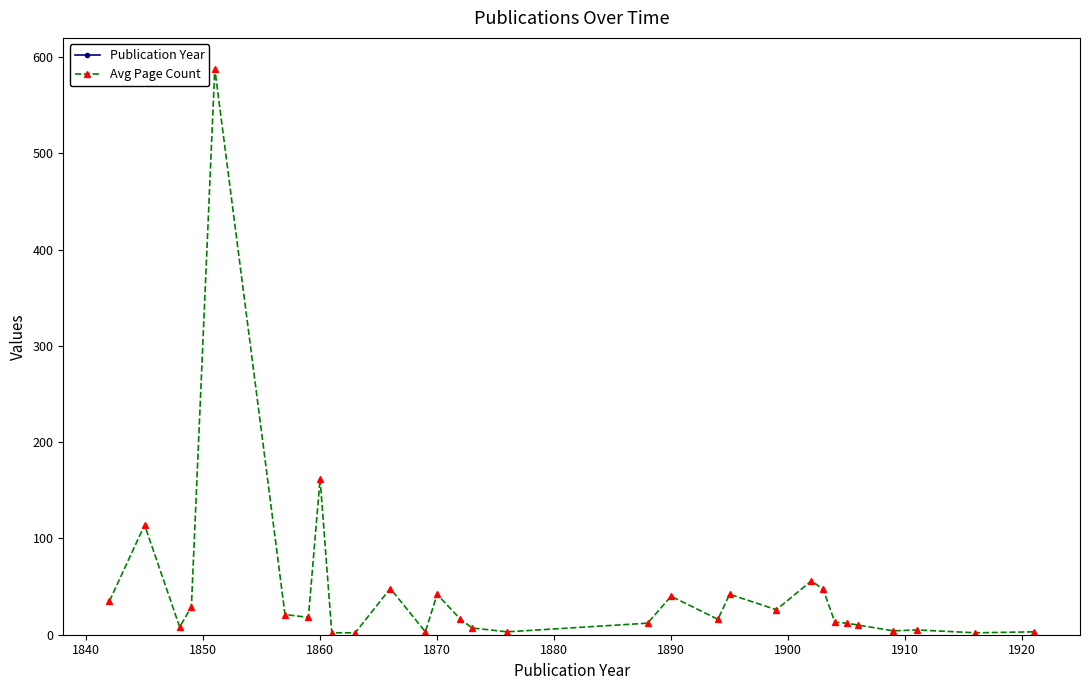

True or false: Avg Page Count has more than 2 interior local peaks.

True